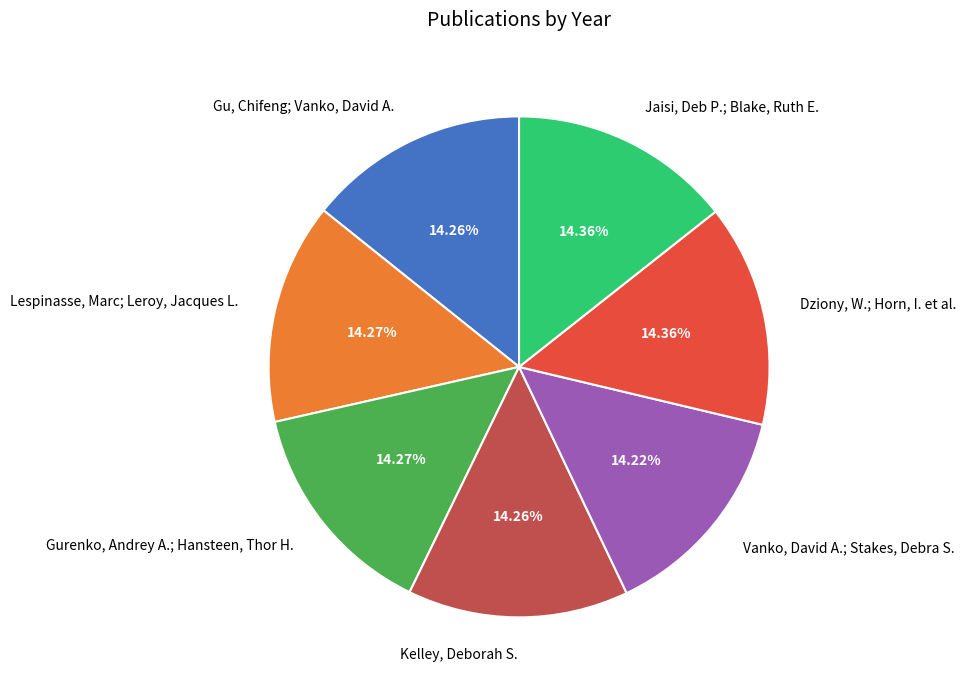

The Gu, Chifeng; Vanko, David A. slice represents 25% of the pie. True or false?

False